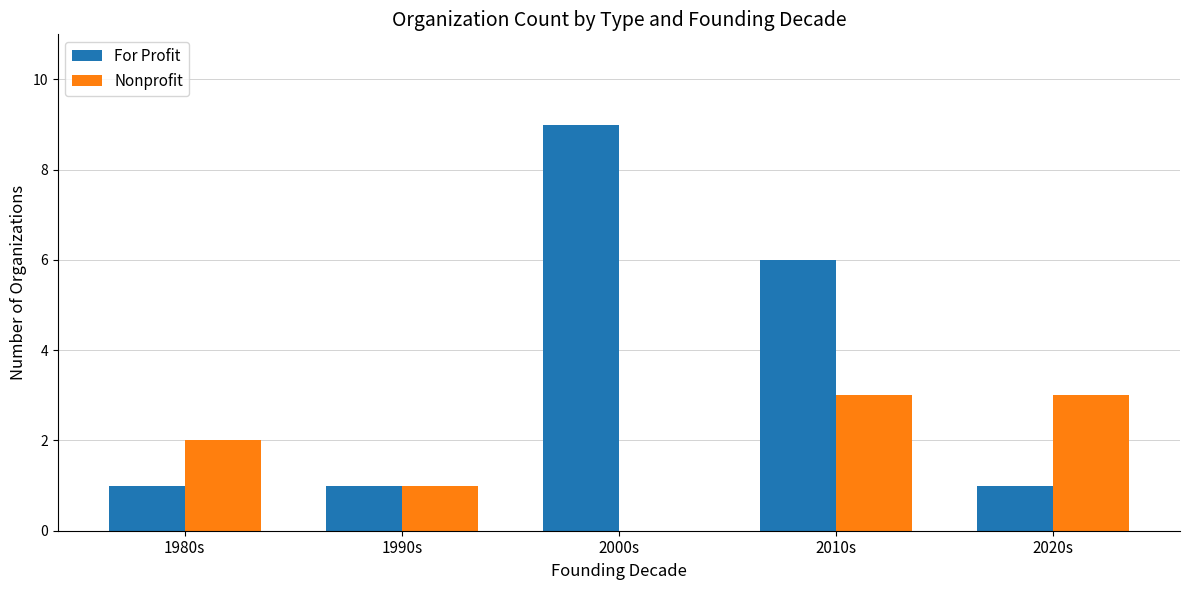

Where is For Profit nearest to the value 5?

2010s